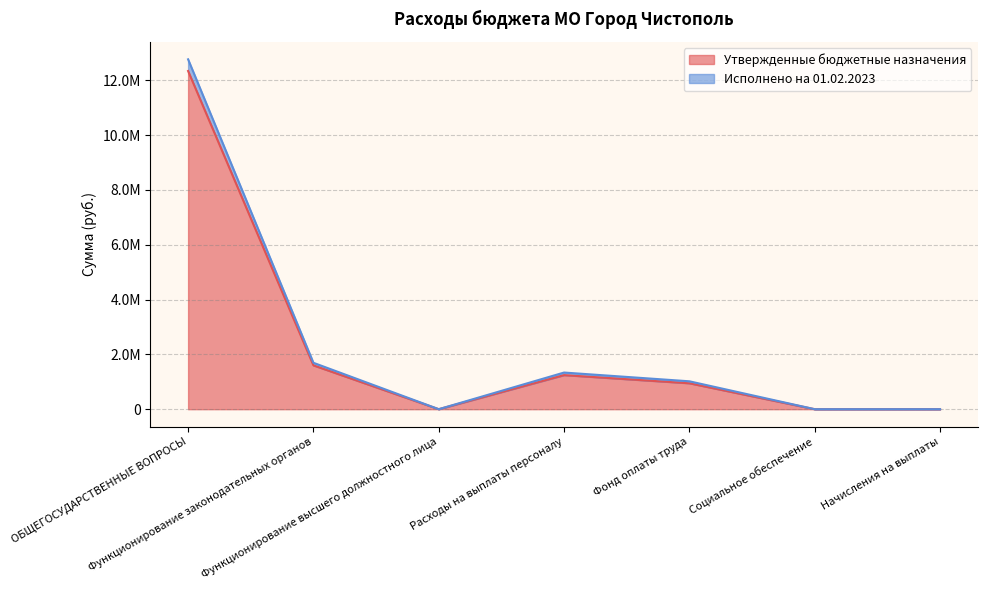

True or false: Исполнено на 01.02.2023 and Утвержденные бюджетные назначения intersect in this chart.

False